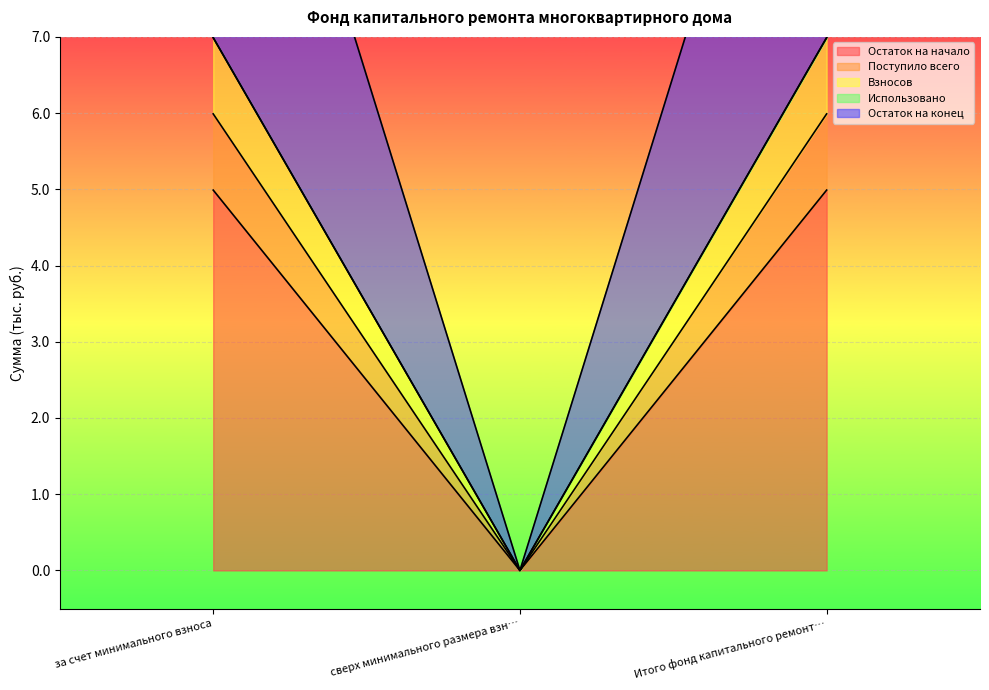

How many data points in Остаток на начало are above 4?

2